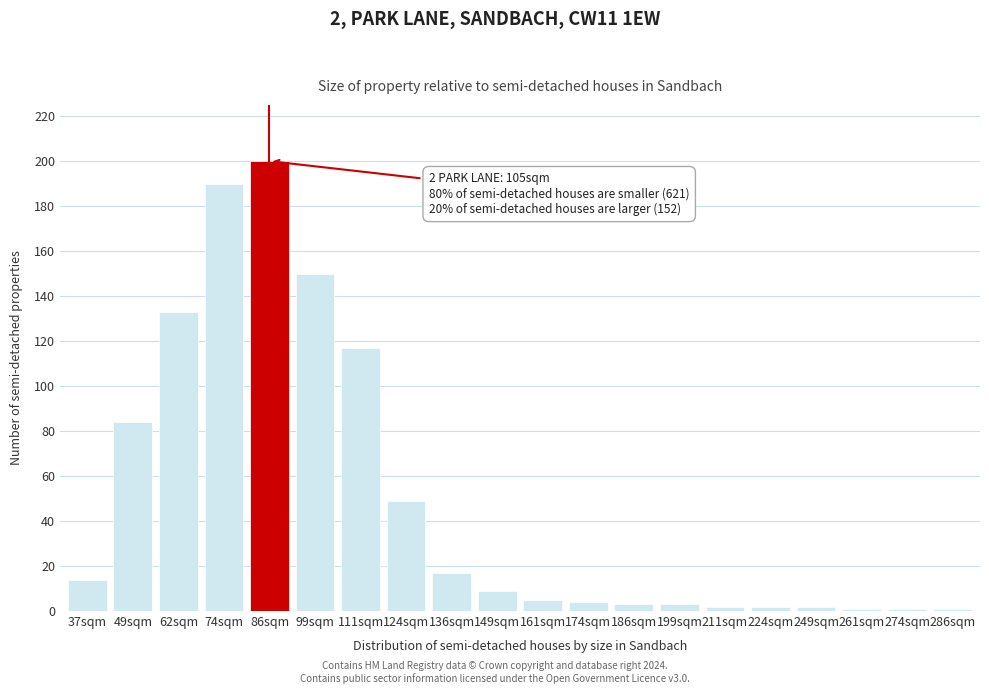

Reading left to right, what are all the values shown in this chart?

37sqm=14	49sqm=84	62sqm=133	74sqm=190	86sqm=200	99sqm=150	111sqm=117	124sqm=49	136sqm=17	149sqm=9	161sqm=5	174sqm=4	186sqm=3	199sqm=3	211sqm=2	224sqm=2	249sqm=2	261sqm=1	274sqm=1	286sqm=1